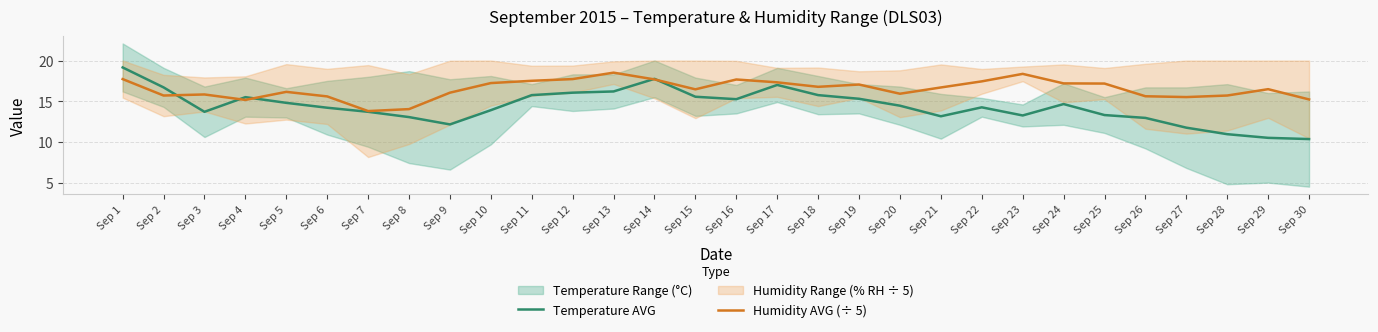

How many categories are shown in the chart?

30